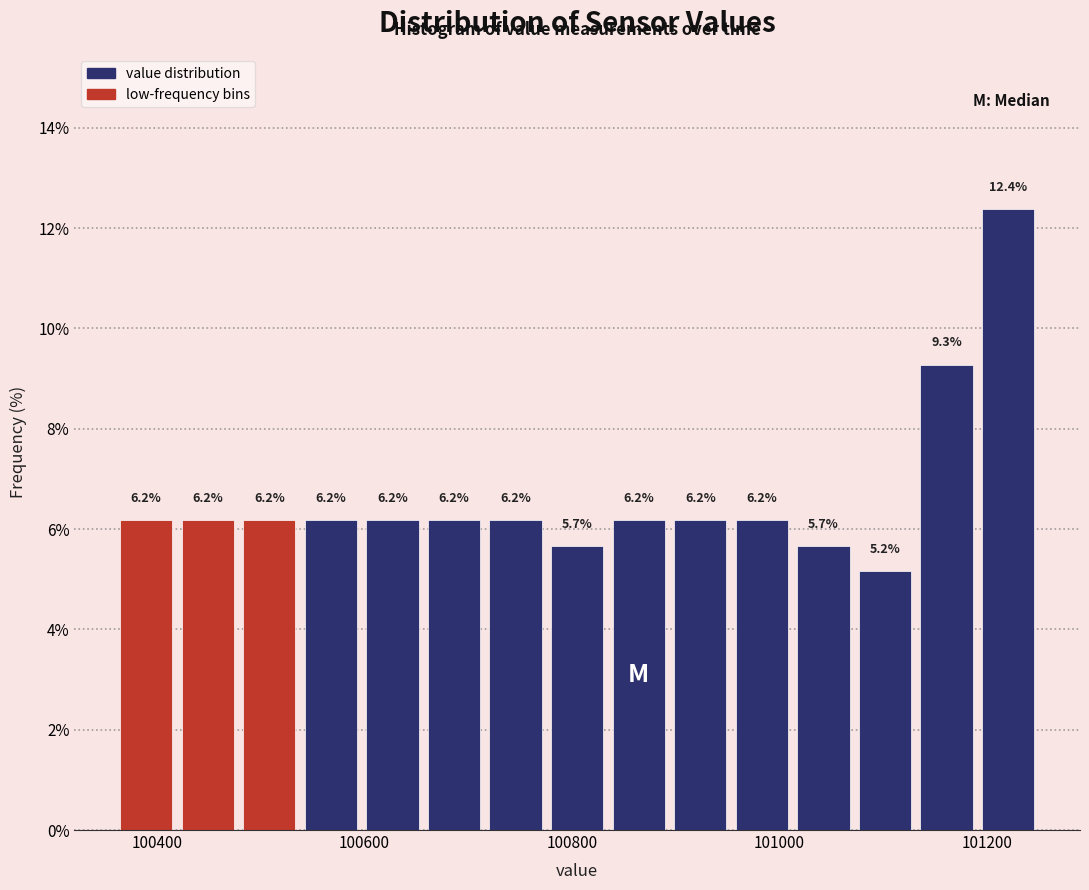

Around what value on the x-axis is the tallest bar? Give the approximate position of its centre, as read against the axis.

101220